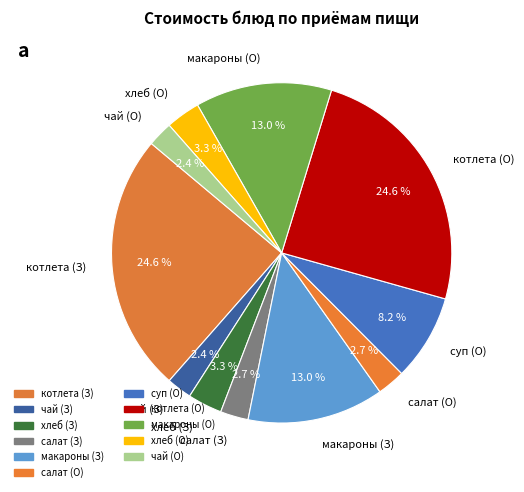

Approximately how many times larger is the value at суп (О) compared to хлеб (О)?

2.5